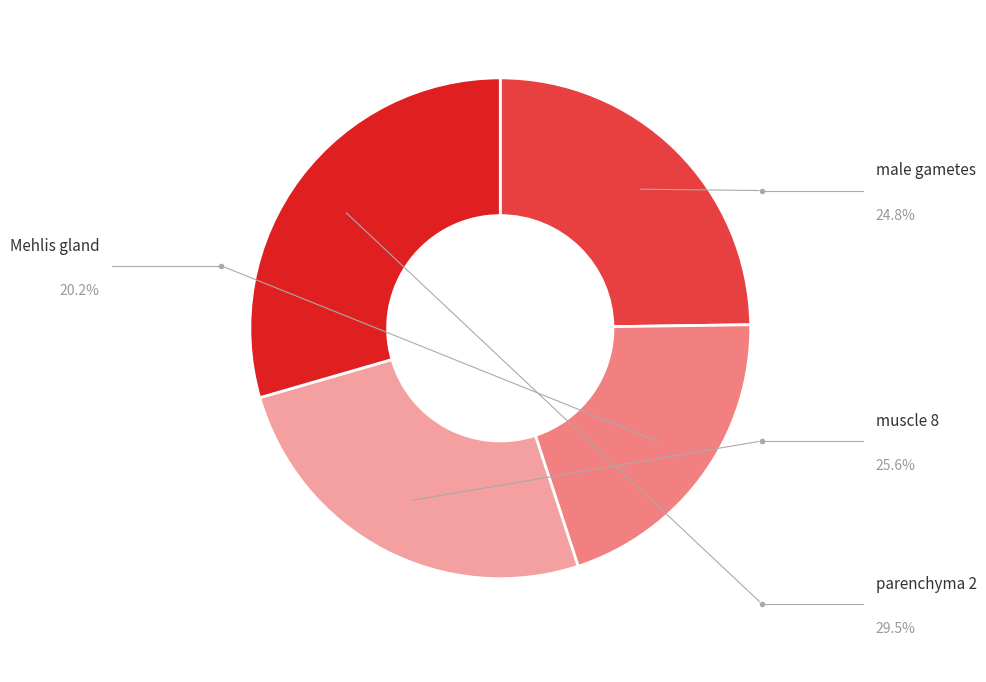

Is there any slice that represents more than half of the pie?

No